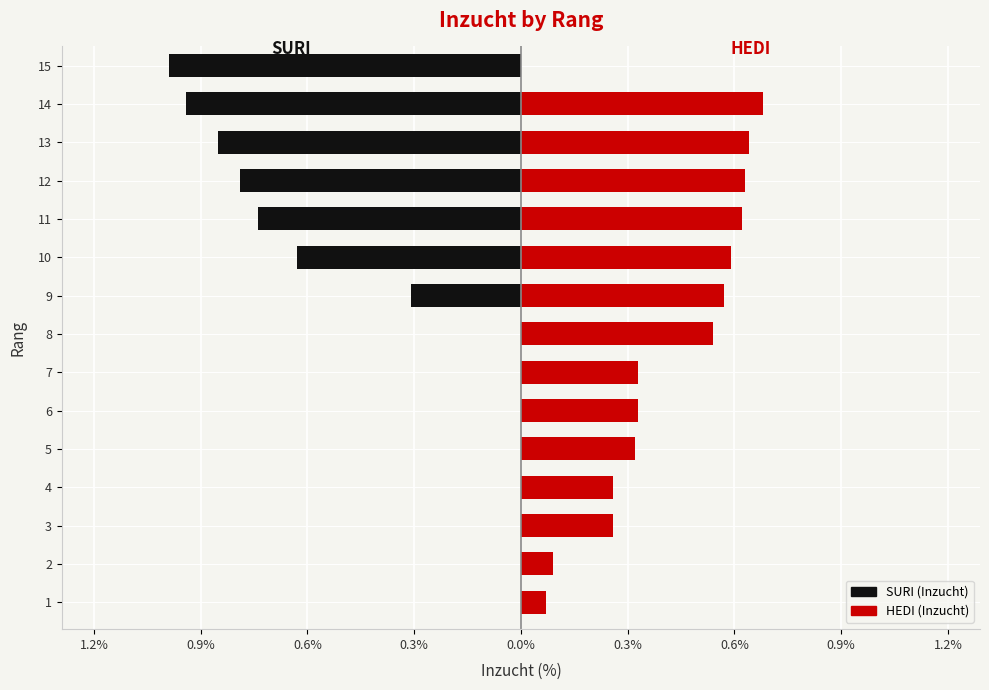

Which series has the largest total across all categories?

HEDI (Inzucht)